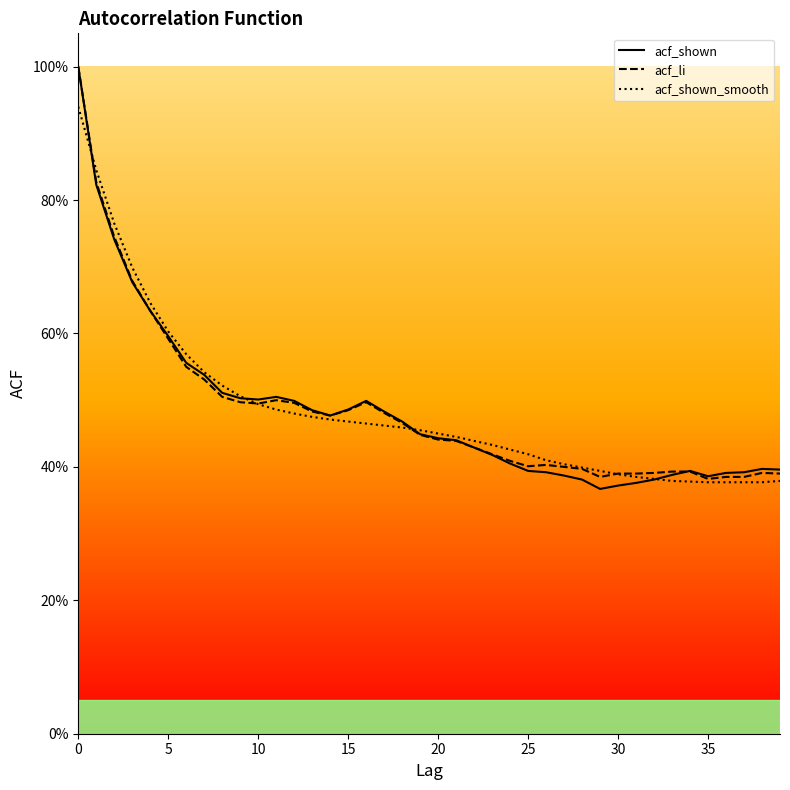

What is the difference between the maximum and minimum values in the acf_shown_smooth series?

0.6